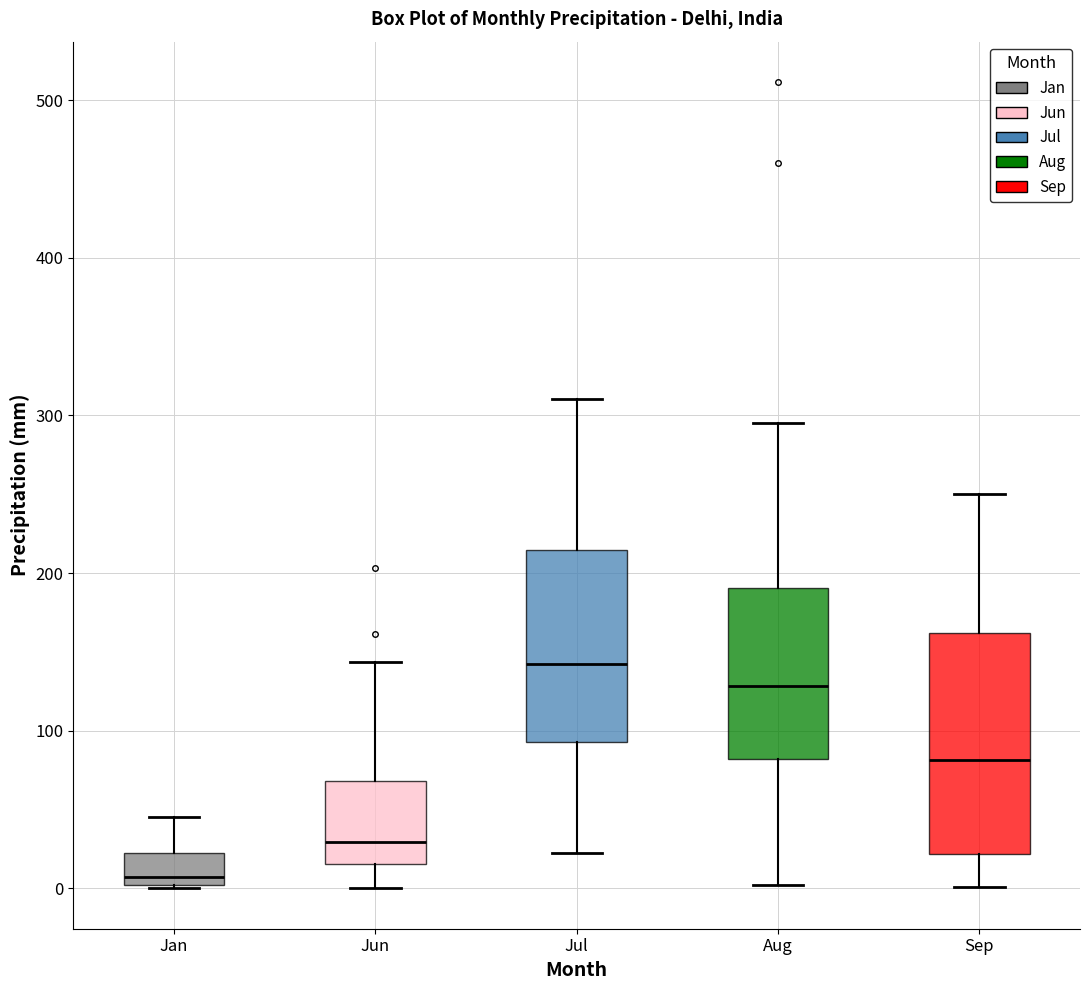

Where does the upper whisker of the box for Sep end on the y-axis? The values are not printed on the chart, so give them approximately, as read against the axis.

250